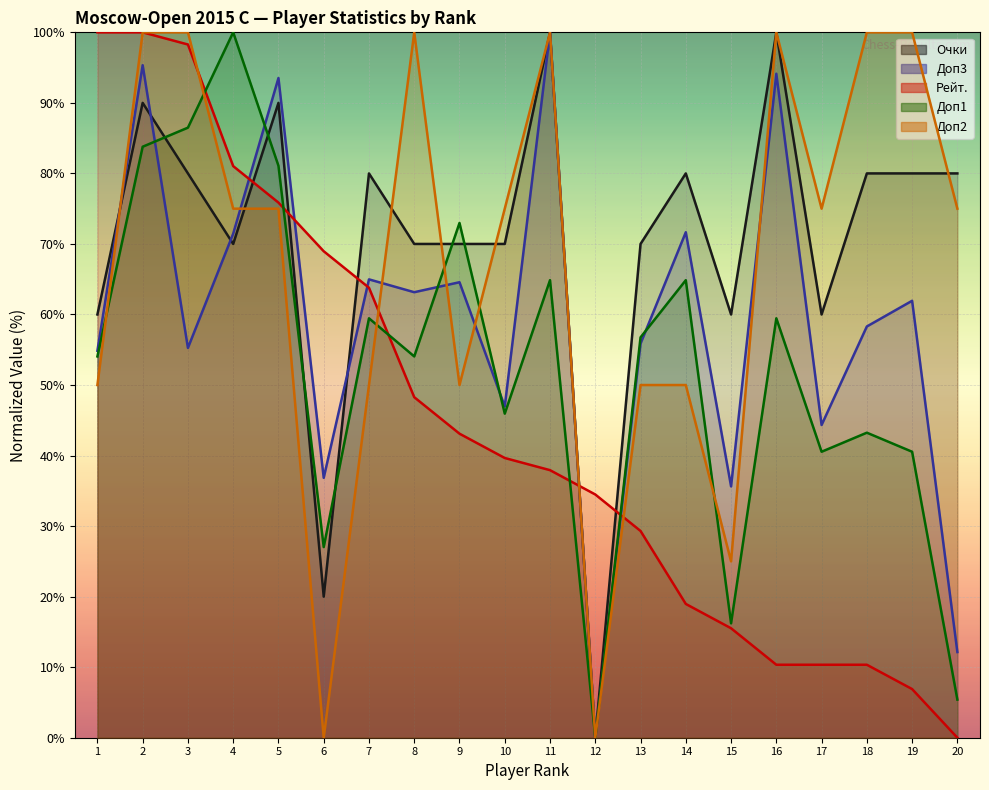

At which category is the sum across all series the highest?

2